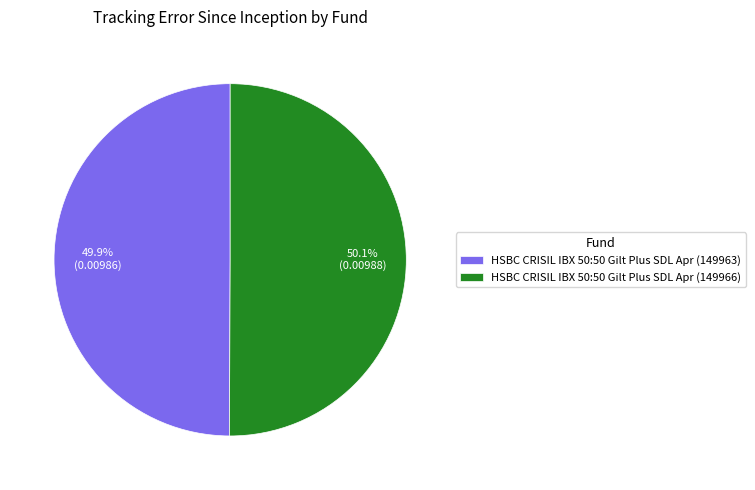

What is the total percentage of HSBC CRISIL IBX 50:50 Gilt Plus SDL Apr (149963) and HSBC CRISIL IBX 50:50 Gilt Plus SDL Apr (149966)?

100.0%